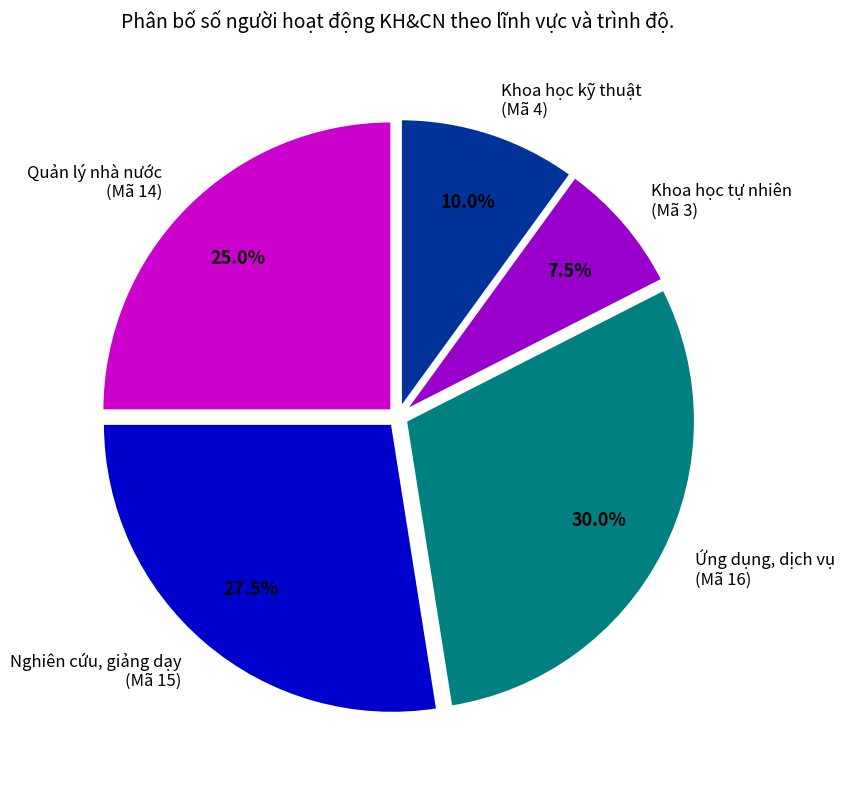

Rank the categories by value from highest to lowest.

Ứng dụng, dịch vụ (Mã 16), Nghiên cứu, giảng dạy (Mã 15), Quản lý nhà nước (Mã 14), Khoa học kỹ thuật (Mã 4), Khoa học tự nhiên (Mã 3)